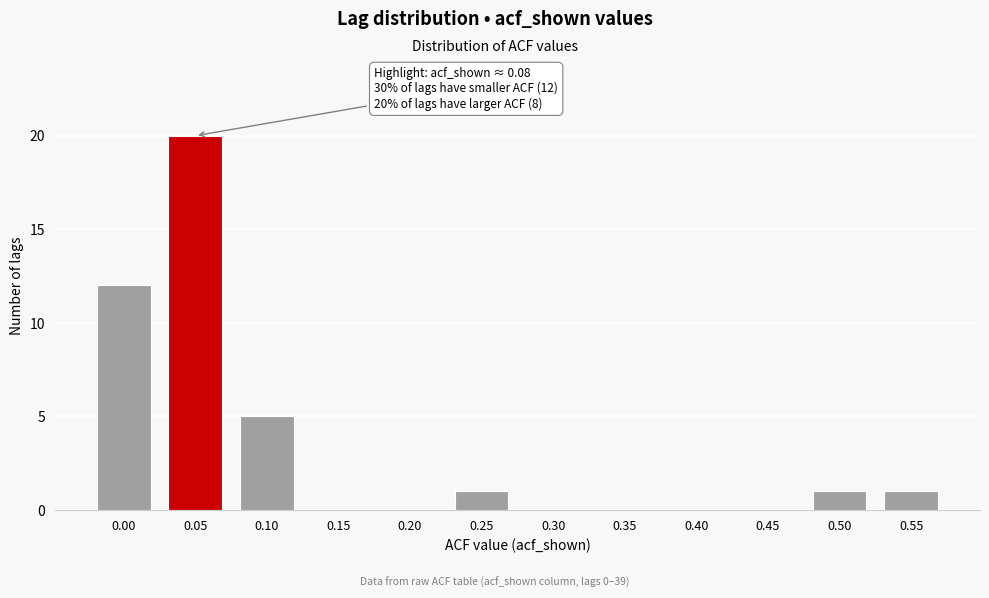

Reading left to right, list all the values displayed in this chart.

0.00=12	0.05=20	0.10=5	0.15=0	0.20=0	0.25=1	0.30=0	0.35=0	0.40=0	0.45=0	0.50=1	0.55=1